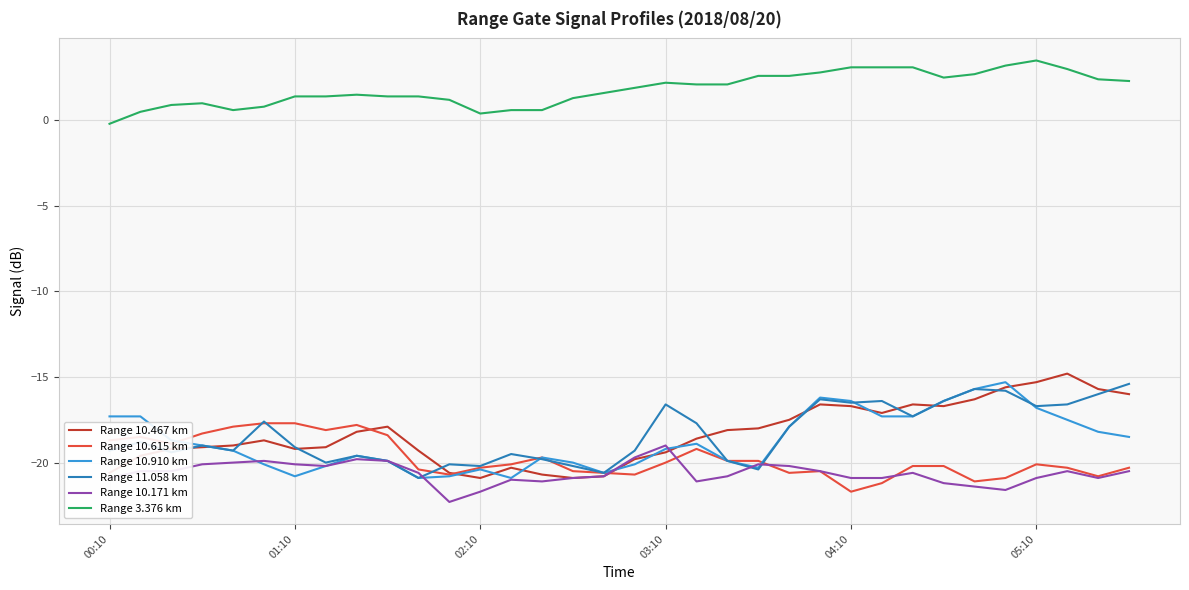

True or false: Range 3.376 km and Range 10.615 km cross at least once.

False